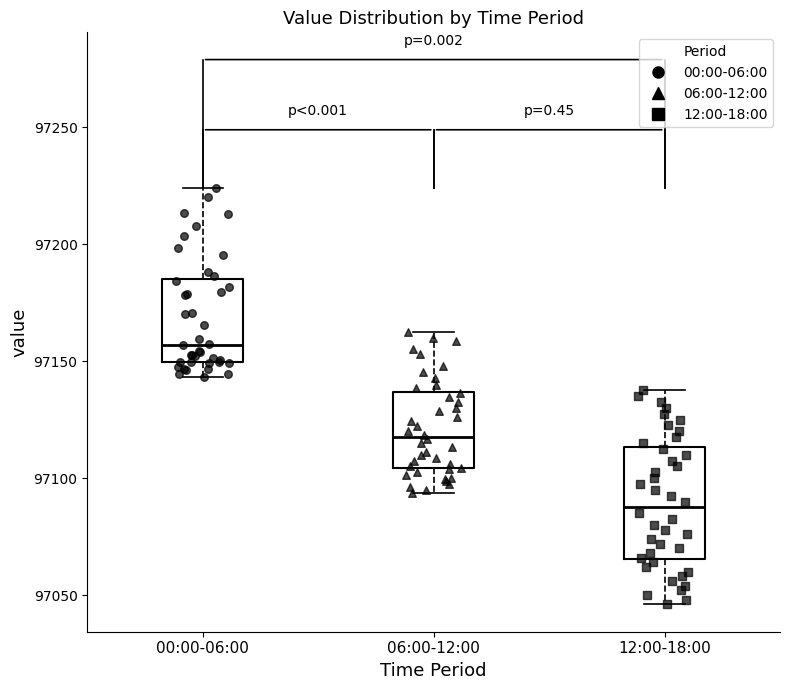

Where is the lower edge of the box for 12:00-18:00 on the y-axis? The values are not printed on the chart, so give them approximately, as read against the axis.

97065